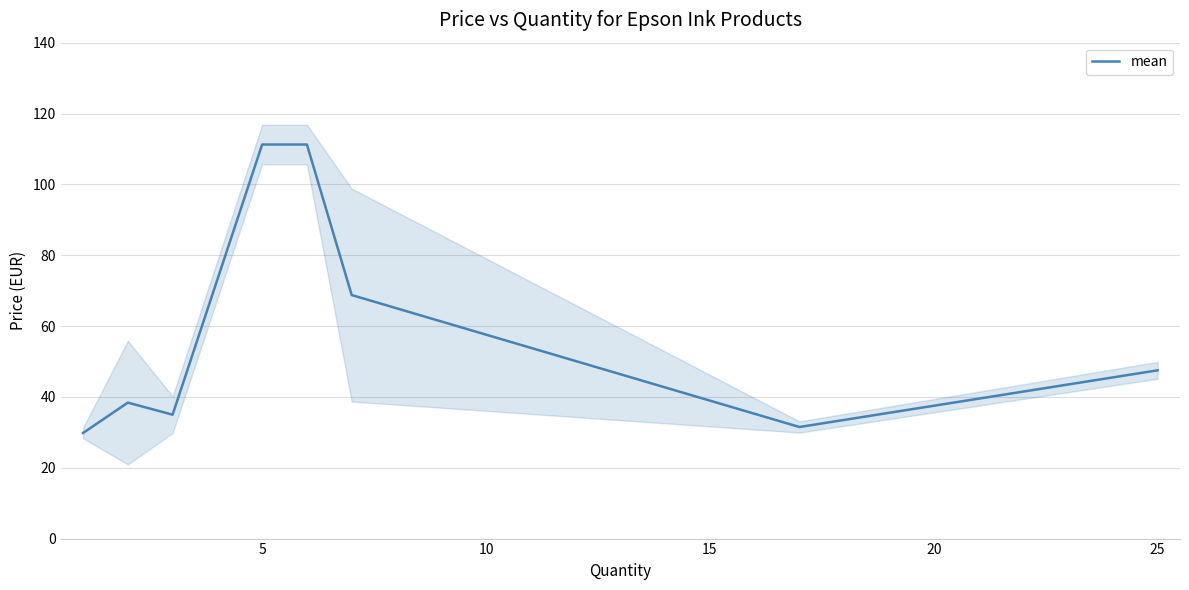

Reading left to right, list all the values displayed in this chart.

29.8	38.4	35.0	111.2	111.2	68.8	31.5	47.5